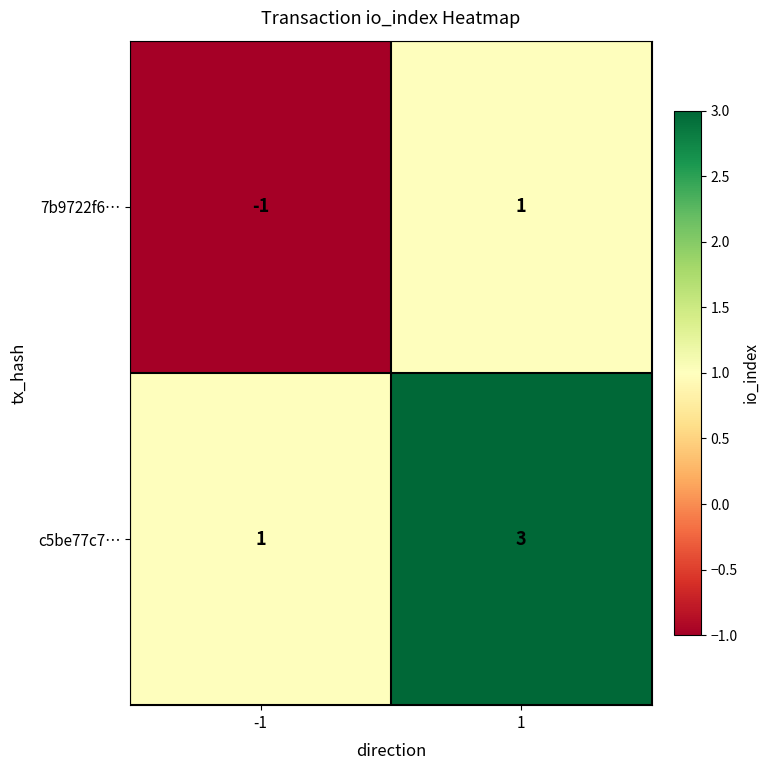

What is the maximum value for c5be77c7…?

3